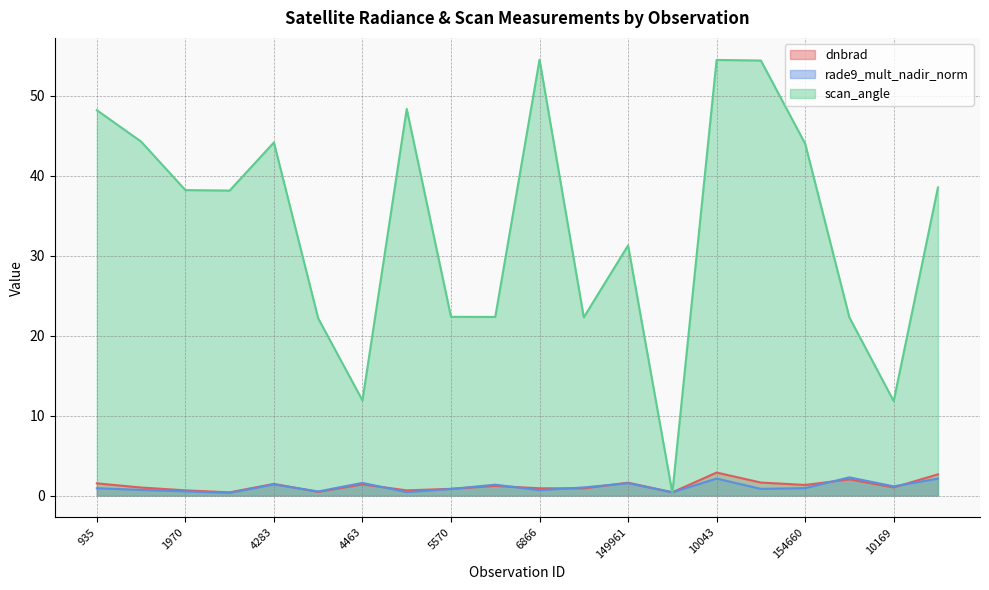

Is the value of scan_angle at 10205 greater than the value of dnbrad at 154860?

Yes